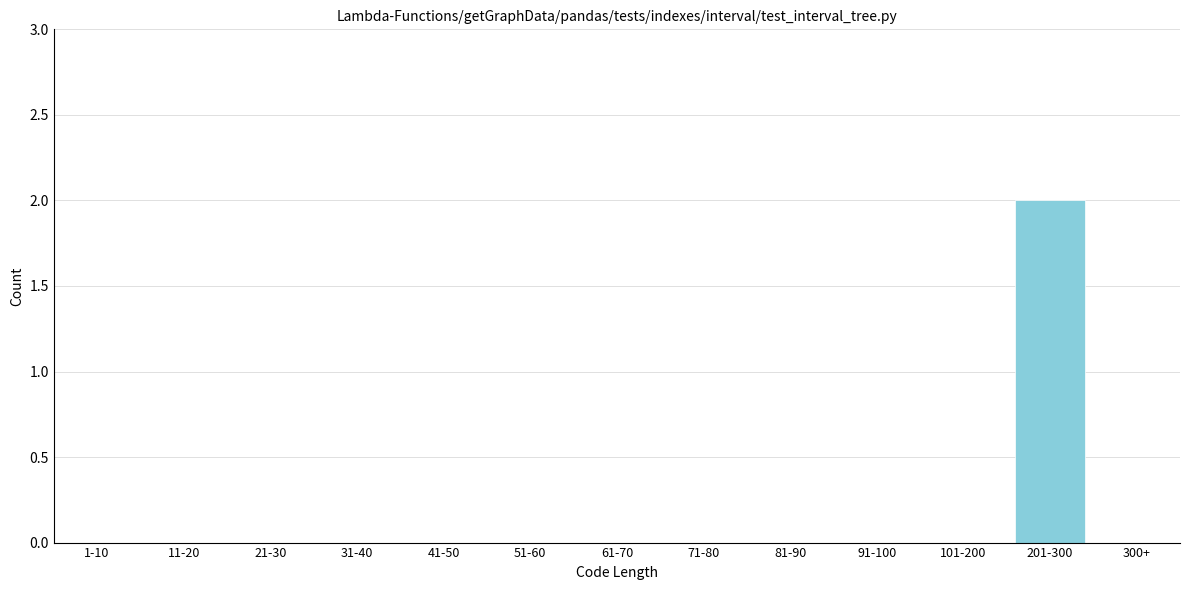

Reading left to right, list all the values displayed in this chart.

1-10=0	11-20=0	21-30=0	31-40=0	41-50=0	51-60=0	61-70=0	71-80=0	81-90=0	91-100=0	101-200=0	201-300=2	300+=0